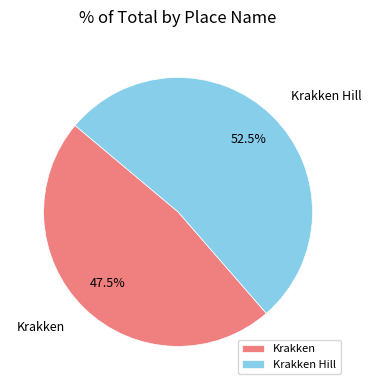

How much of the chart is everything except Krakken?

52.5%